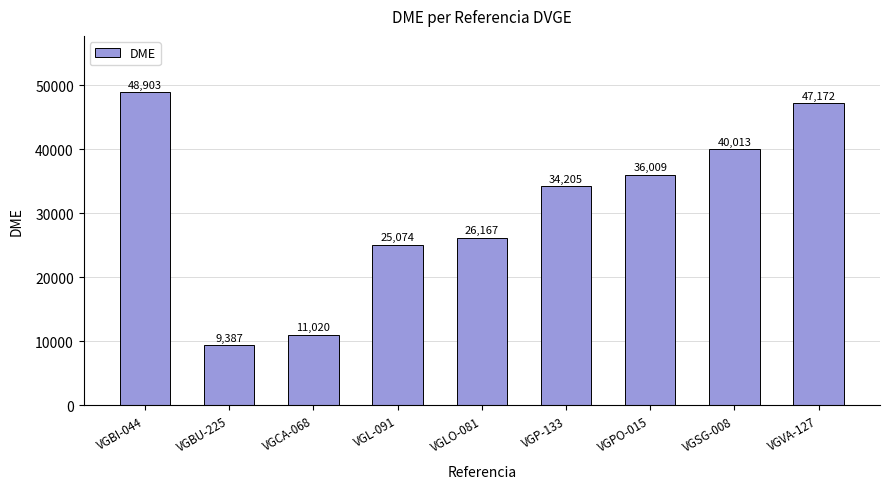

List the labels in order of value, smallest first.

VGBU-225, VGCA-068, VGL-091, VGLO-081, VGP-133, VGPO-015, VGSG-008, VGVA-127, VGBI-044